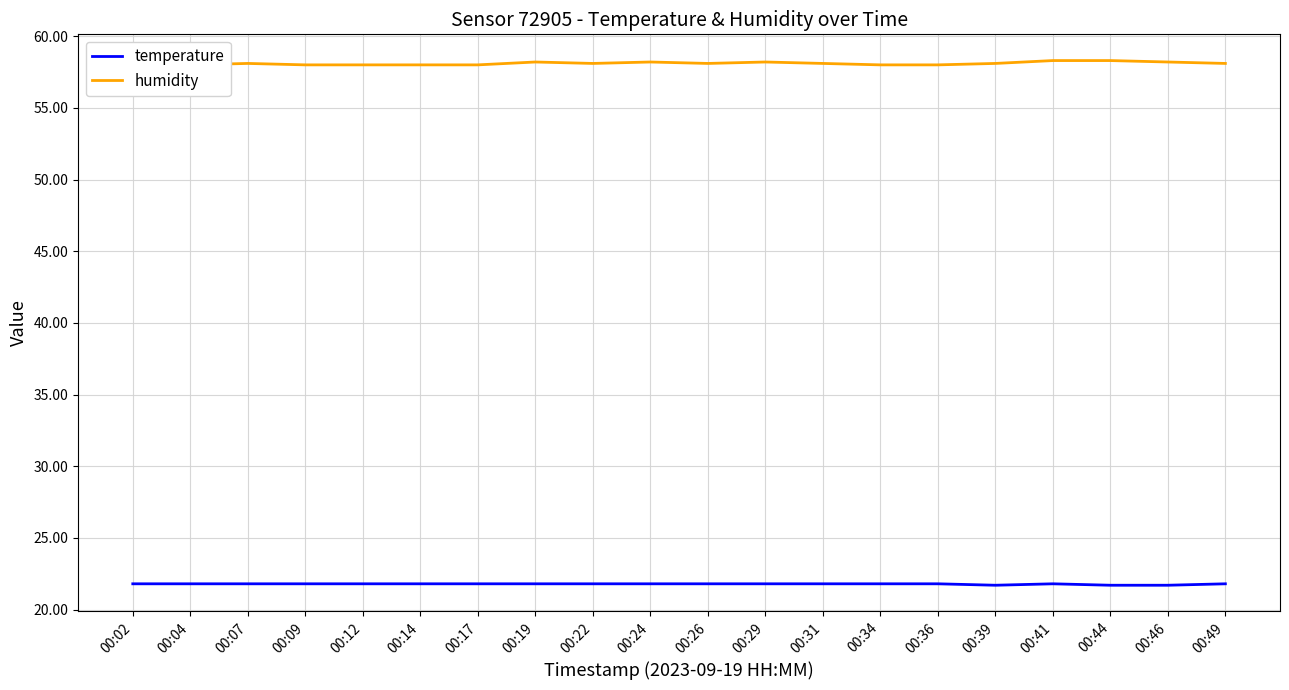

At which label is temperature closest to 21?

00:39